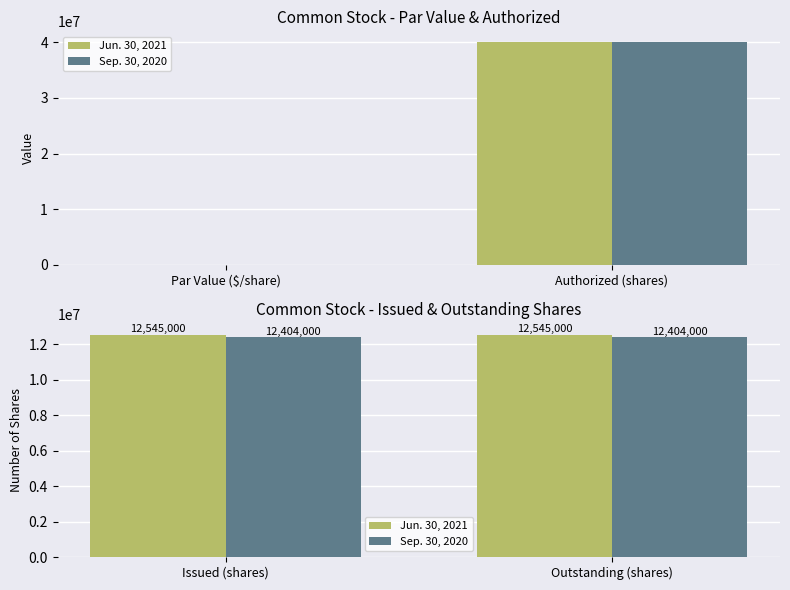

What are all the series names shown in the legend?

Jun. 30, 2021, Sep. 30, 2020